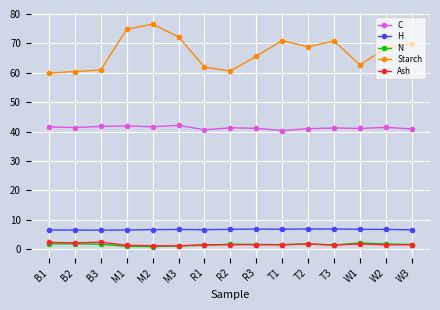

What is the average value of the C series?

41.3